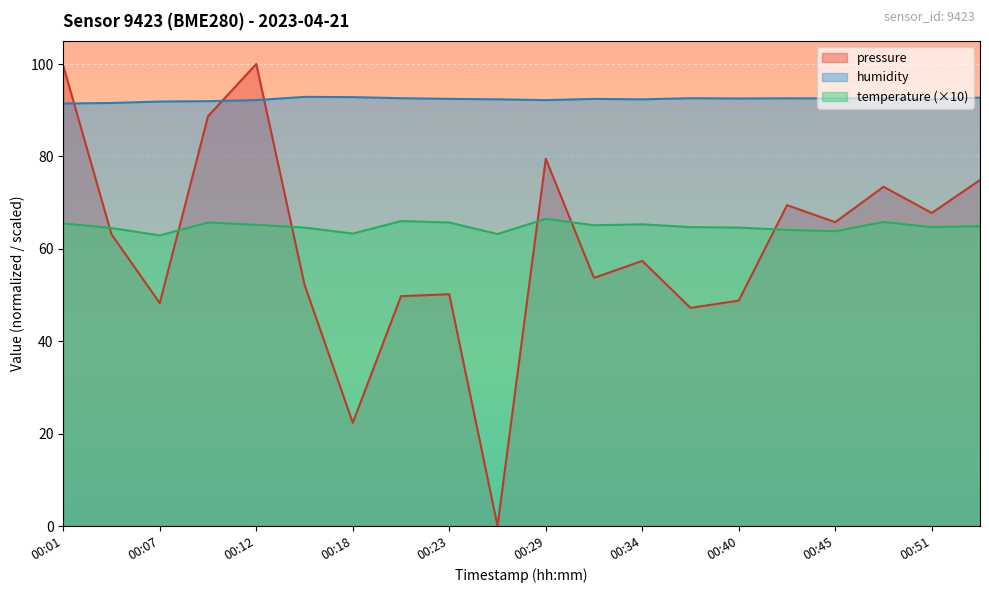

Reading right to left, what are all the values shown in this chart?

pressure: 74.9	67.8	73.4	65.8	69.5	48.8	47.2	57.4	53.7	79.5	0.0	50.2	49.8	22.3	52.2	100.0	88.7	48.3	63.1	99.6
humidity: 92.7	92.3	92.6	92.5	92.6	92.5	92.6	92.4	92.5	92.2	92.4	92.5	92.6	92.8	92.9	92.2	92.0	91.9	91.6	91.5
temperature: 64.9	64.7	65.8	63.8	64.1	64.6	64.7	65.3	65.1	66.5	63.2	65.7	66.0	63.3	64.6	65.2	65.7	62.9	64.5	65.5